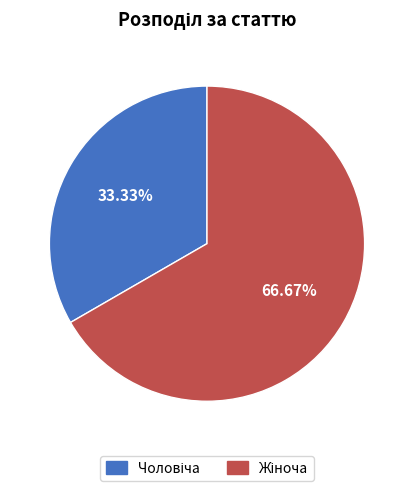

Does any single category account for the majority?

Yes